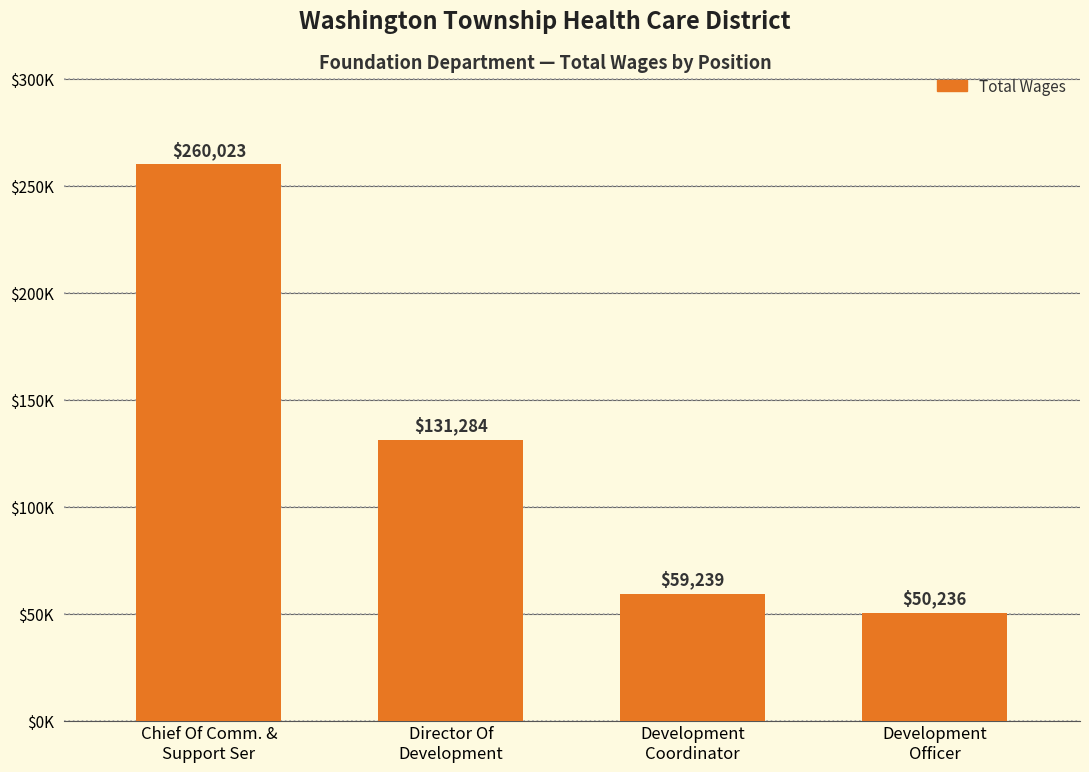

What is the label of the 1st bar from the left?

Chief Of Comm. &
Support Ser